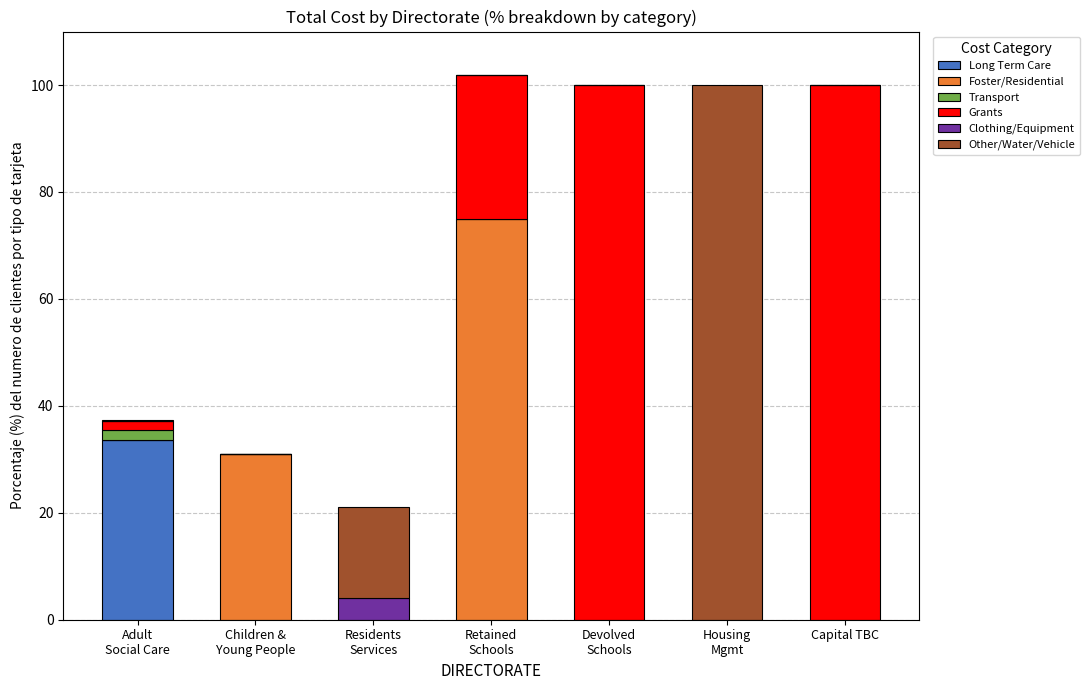

What is the highest value of the Long Term Care series?

33.7